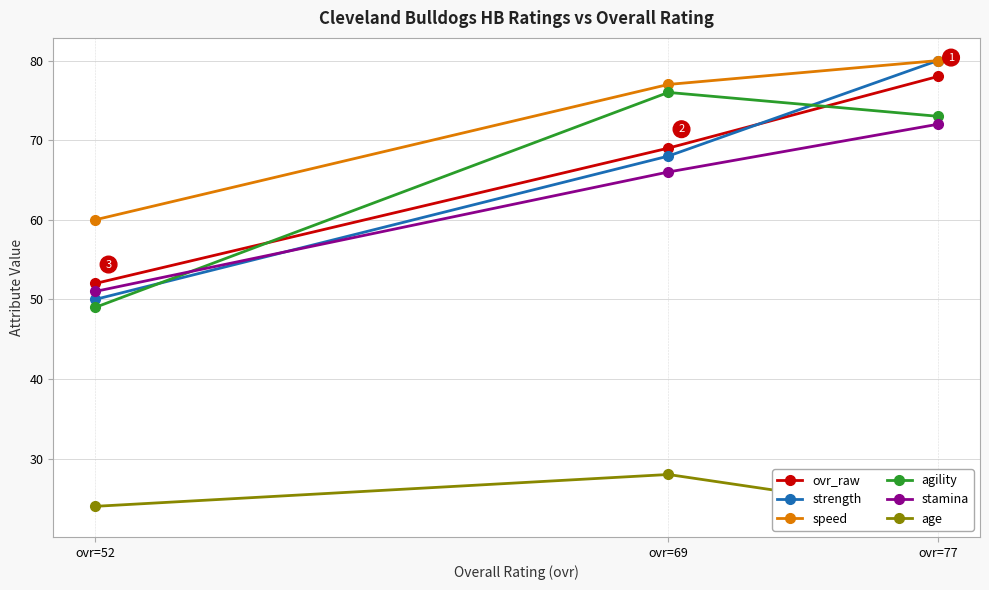

What is the minimum value shown in the chart?

23